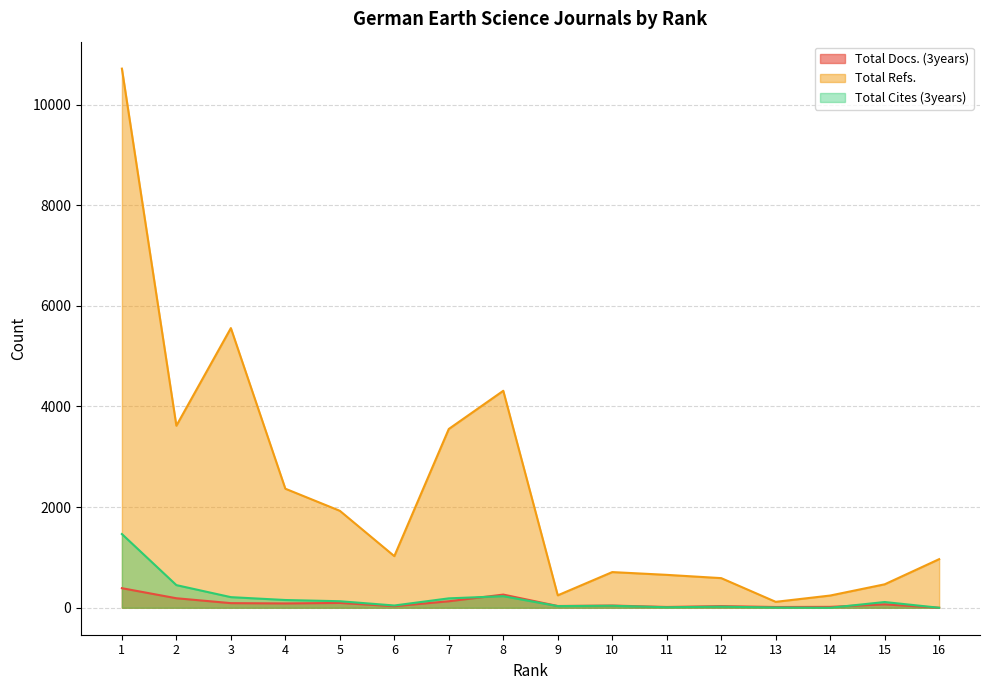

Where is the first local minimum for Total Cites (3years)?

6